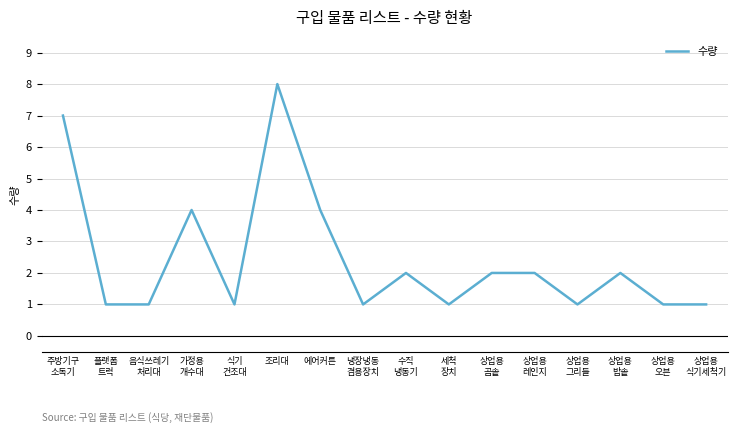

What position from the right is 조리대?

11